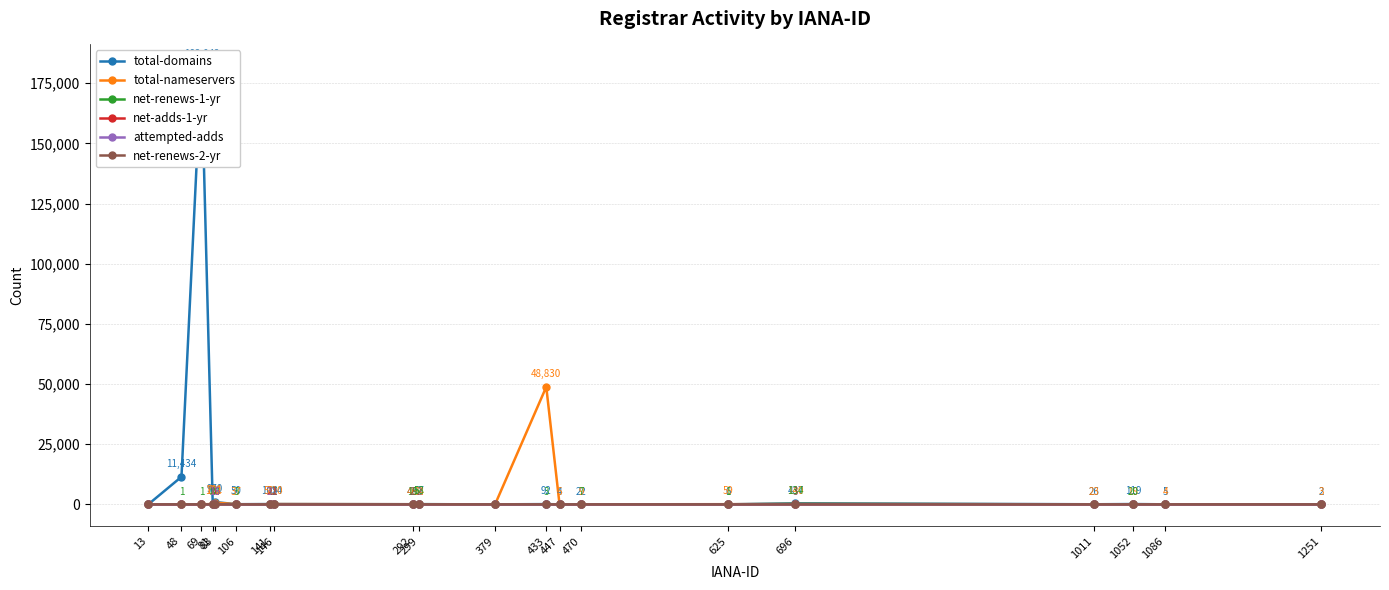

How many times do total-nameservers and net-renews-1-yr cross each other?

4